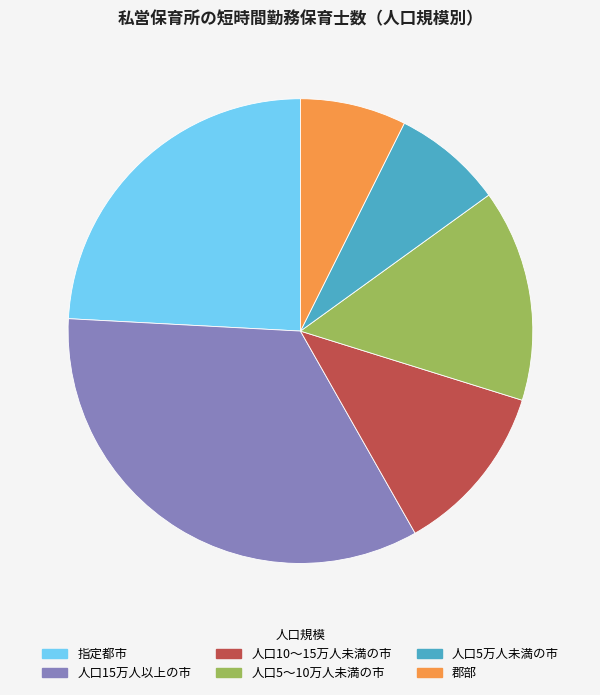

Which has a higher value, 人口5～10万人未満の市 or 人口15万人以上の市?

人口15万人以上の市